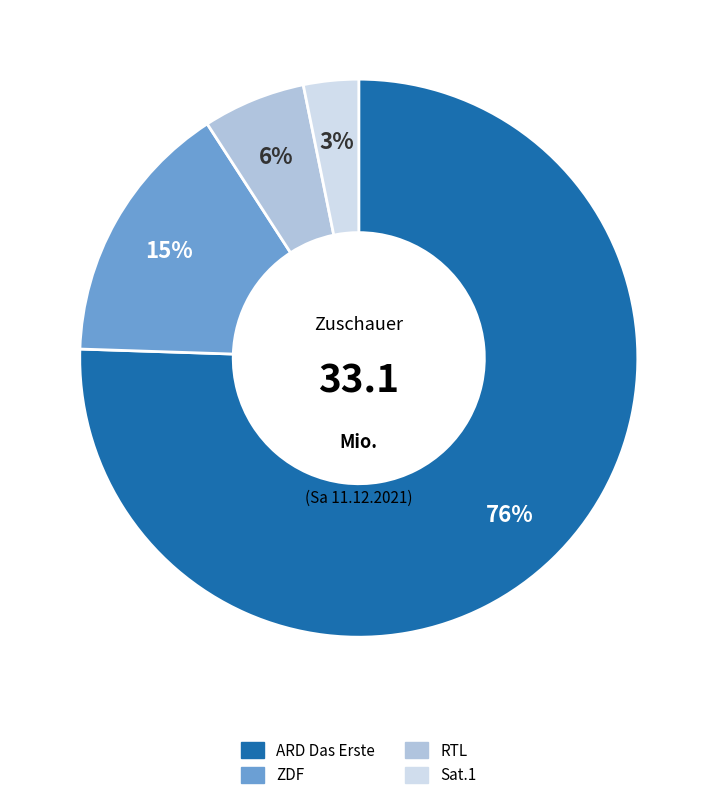

Is it true that ARD Das Erste is 22% of the pie?

False